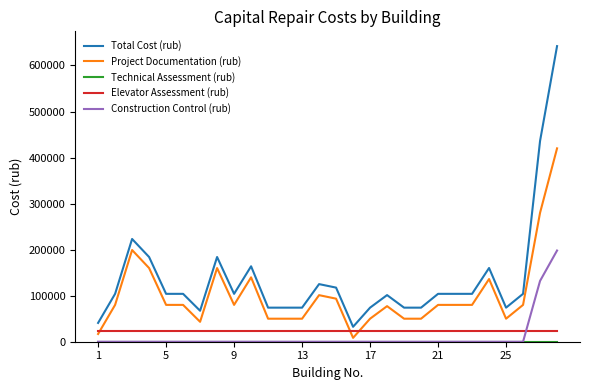

True or false: Total Cost (rub) and Construction Control (rub) intersect in this chart.

False